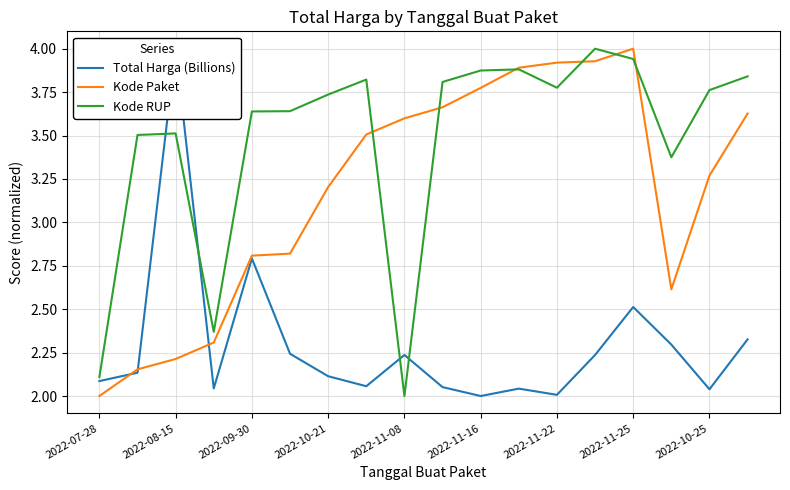

True or false: Kode RUP has a value of 6.8 at 2022-11-16.

False